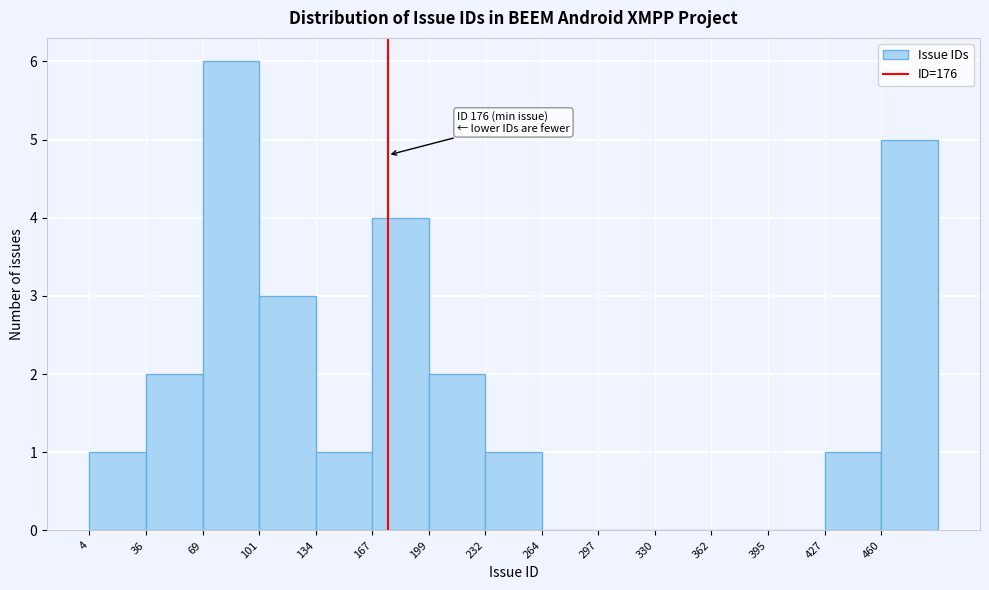

Which range on the x-axis has the tallest bar?

70 to 100